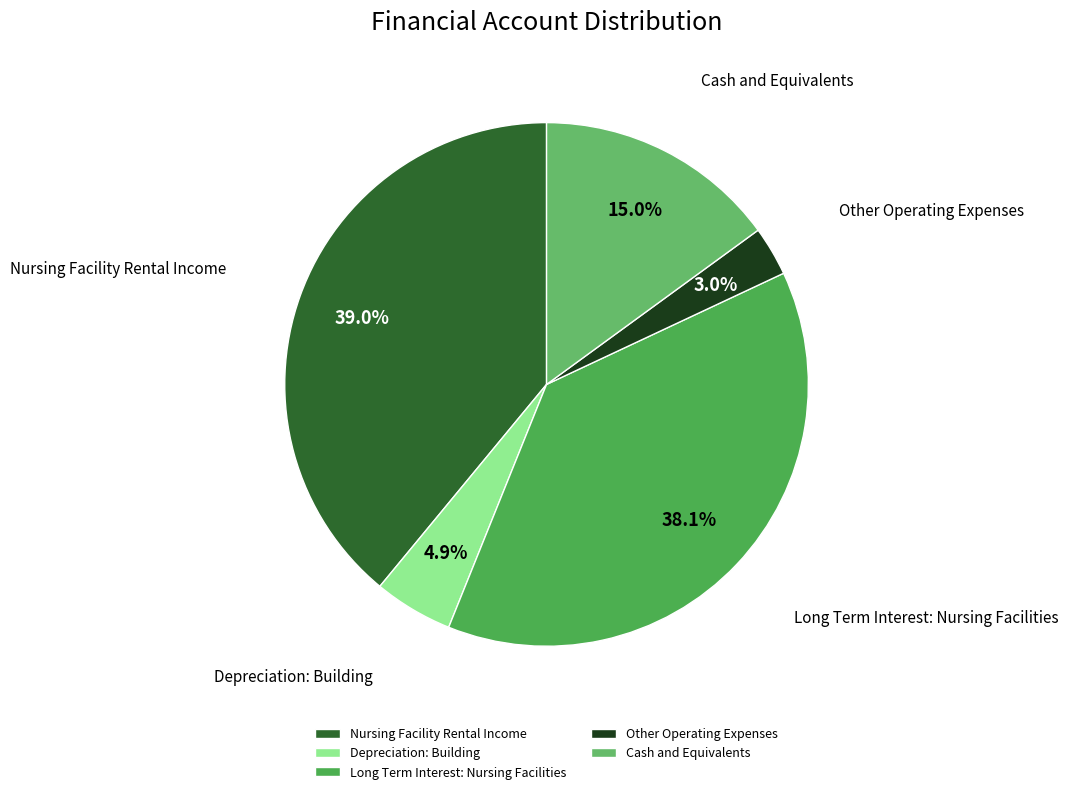

Is it true that Other Operating Expenses is 3% of the pie?

True